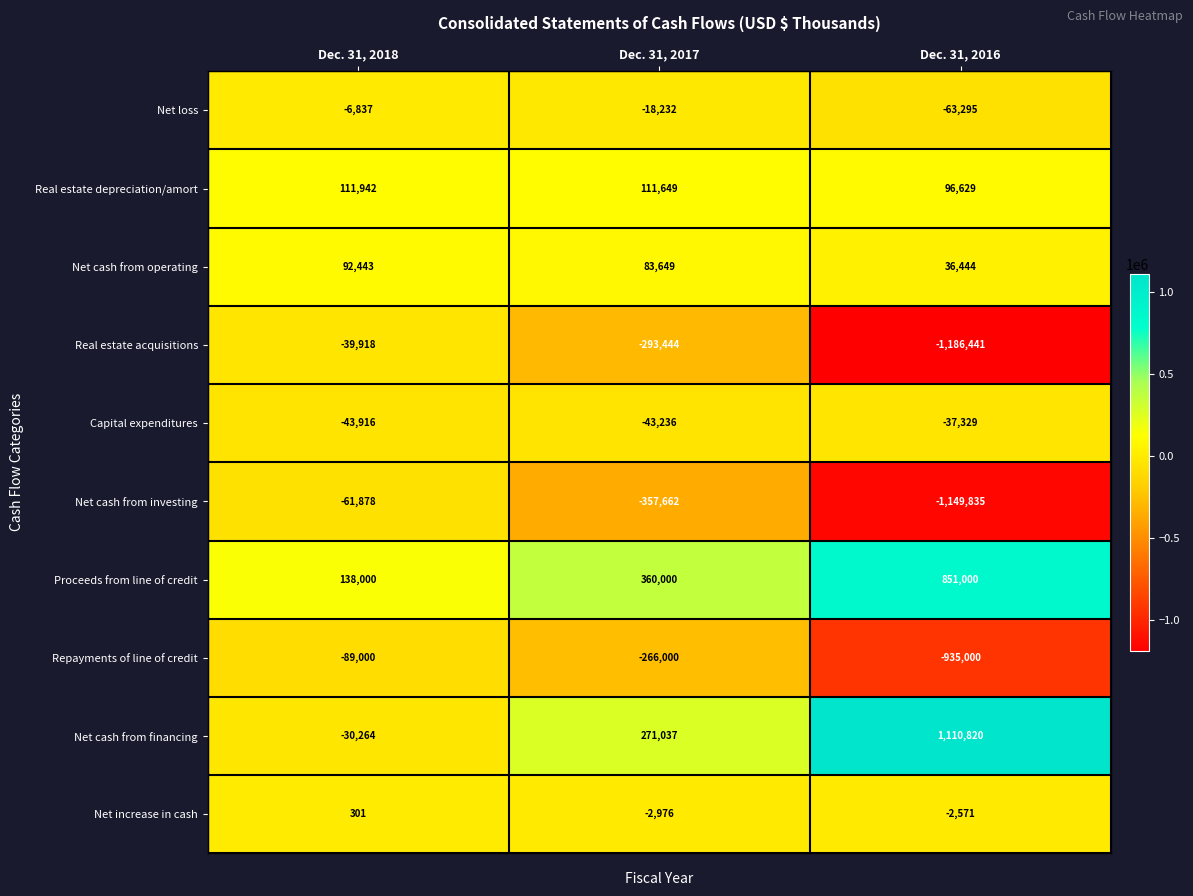

Between Dec. 31, 2018 and Dec. 31, 2017, which series saw the biggest shift?

Net cash from financing